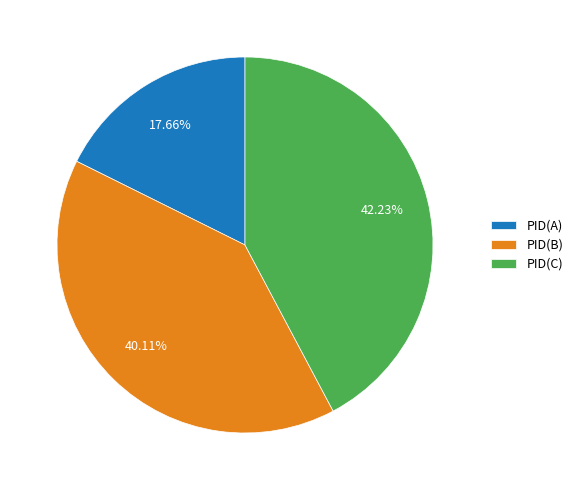

To the nearest percent, what is the combined percentage of PID(A) and PID(B)?

58%